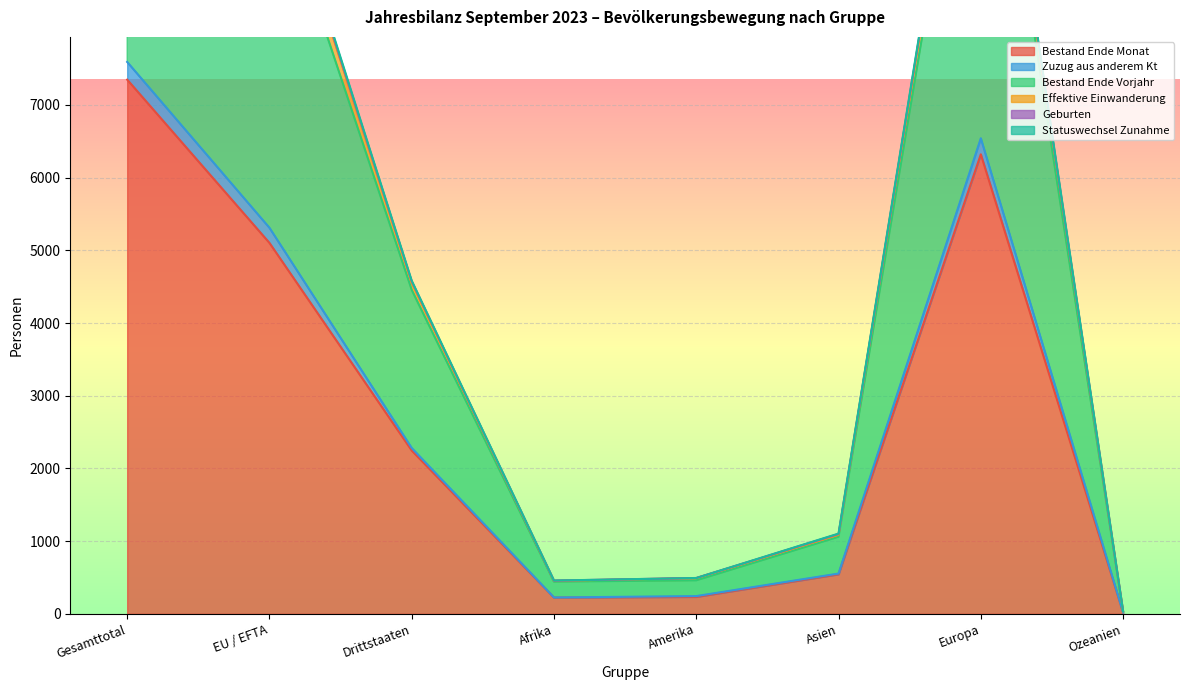

Between Gesamttotal and Amerika, which is larger?

Gesamttotal